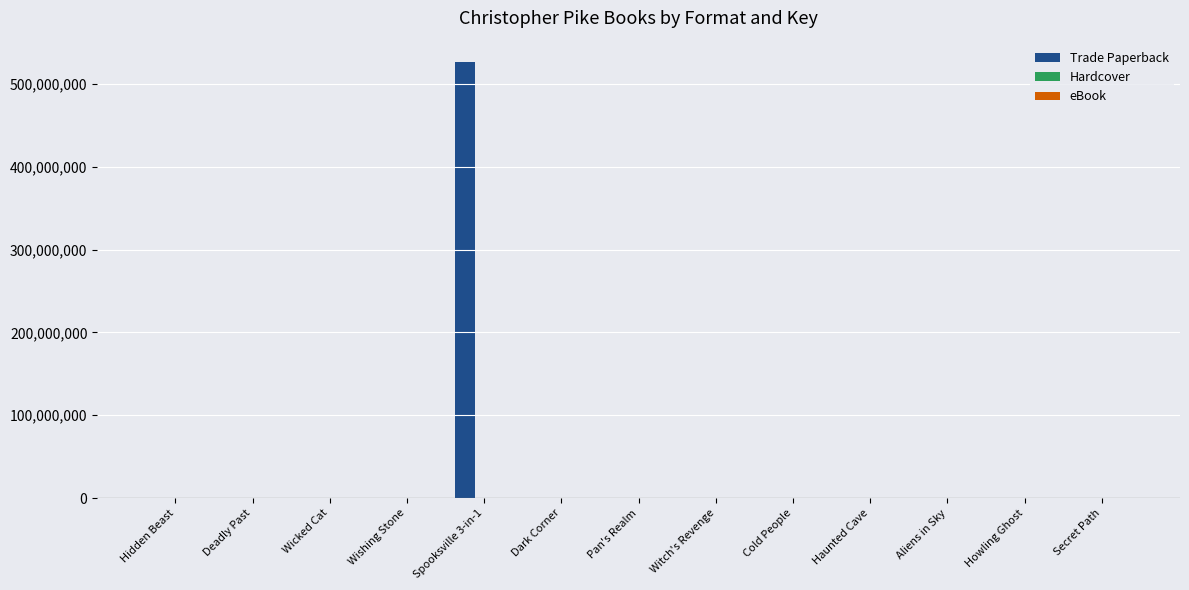

At which category is the sum across all series the highest?

Hidden Beast